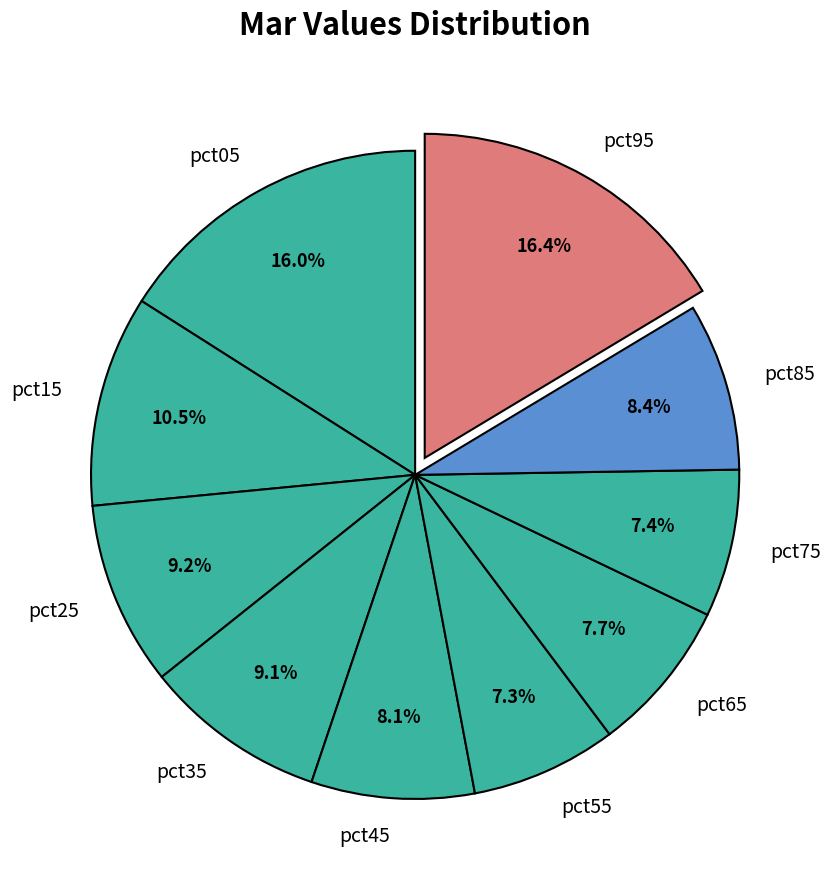

Which has a higher value, pct95 or pct25?

pct95